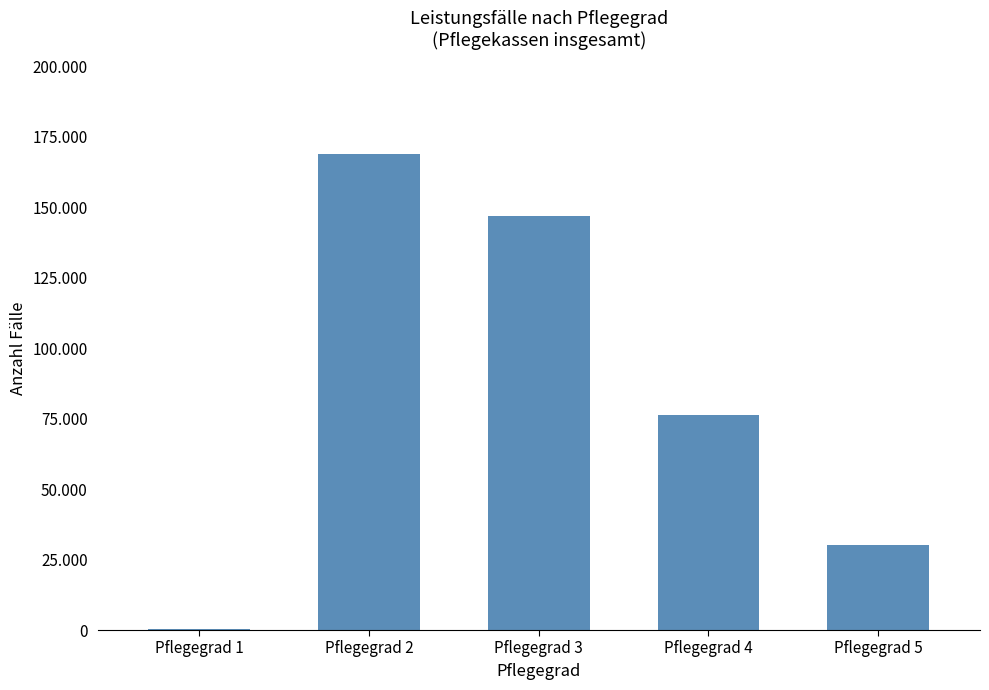

Does the chart contain any negative values?

No